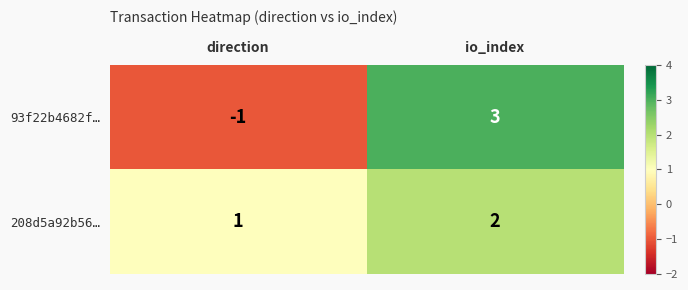

How many data points in 208d5a92b56… are less than 2?

1